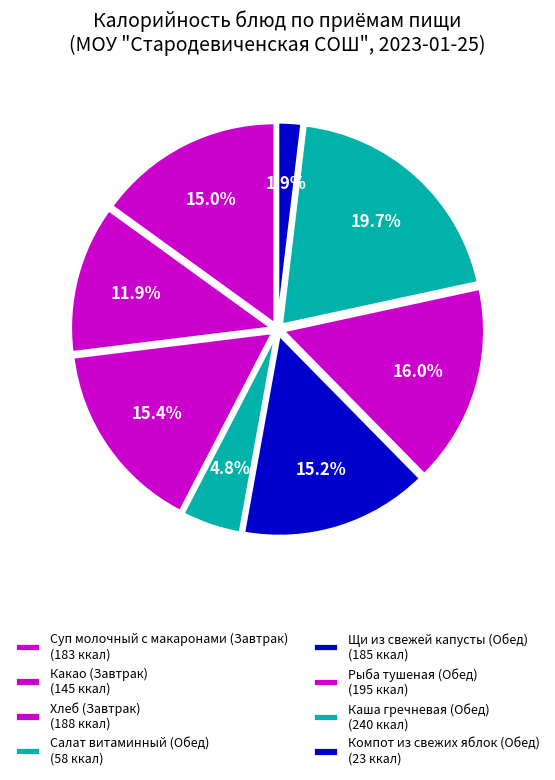

Count the number of slices in the pie.

8